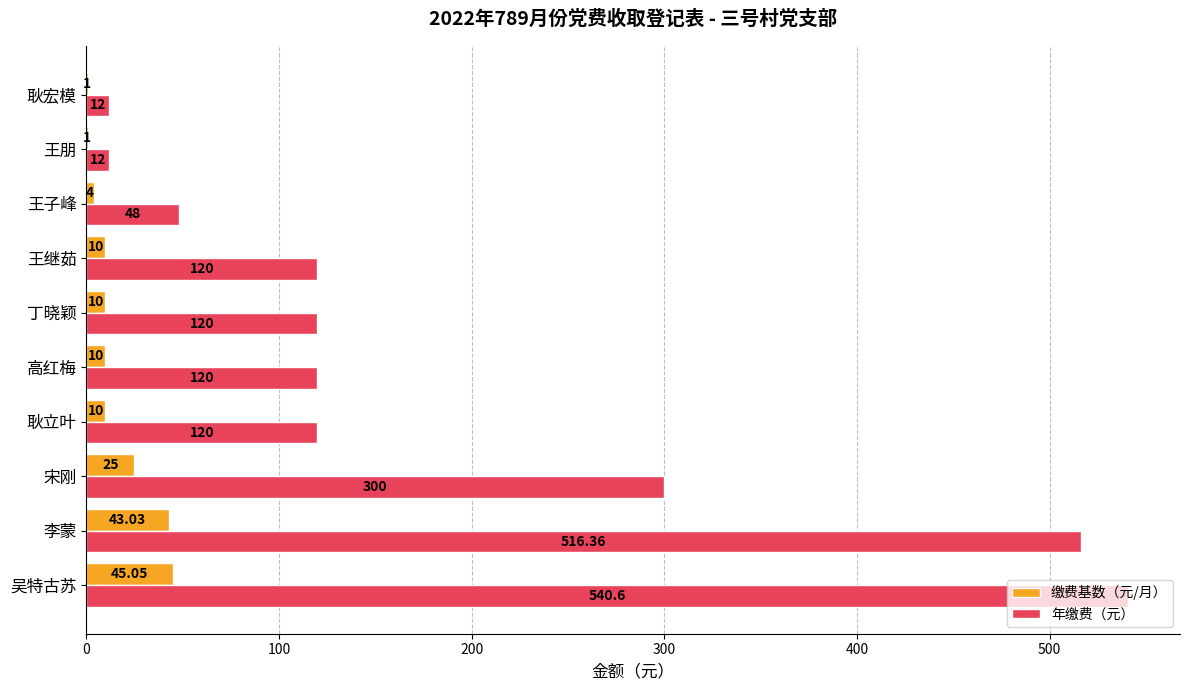

Where is 缴费基数（元/月） nearest to the value 23?

宋刚